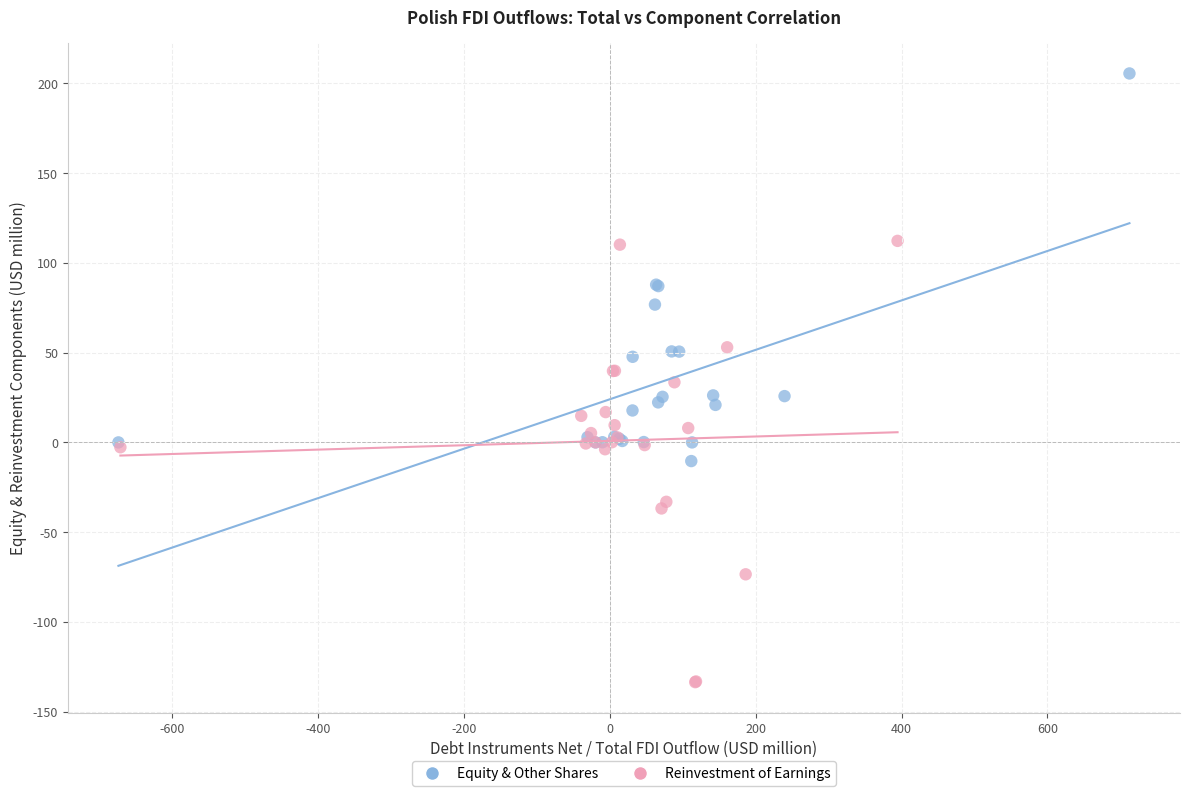

Which series reaches the maximum Y coordinate?

Equity & Other Shares